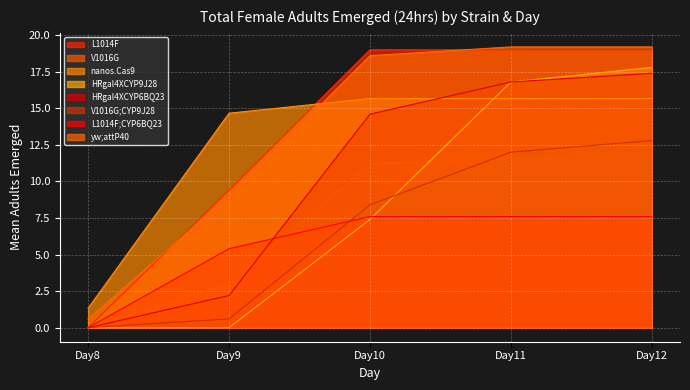

List the series in order of their peak value, highest first.

yw;attP40, L1014F, HRgal4XCYP9J28, HRgal4XCYP6BQ23, nanos.Cas9, V1016G;CYP9J28, V1016G, L1014F;CYP6BQ23